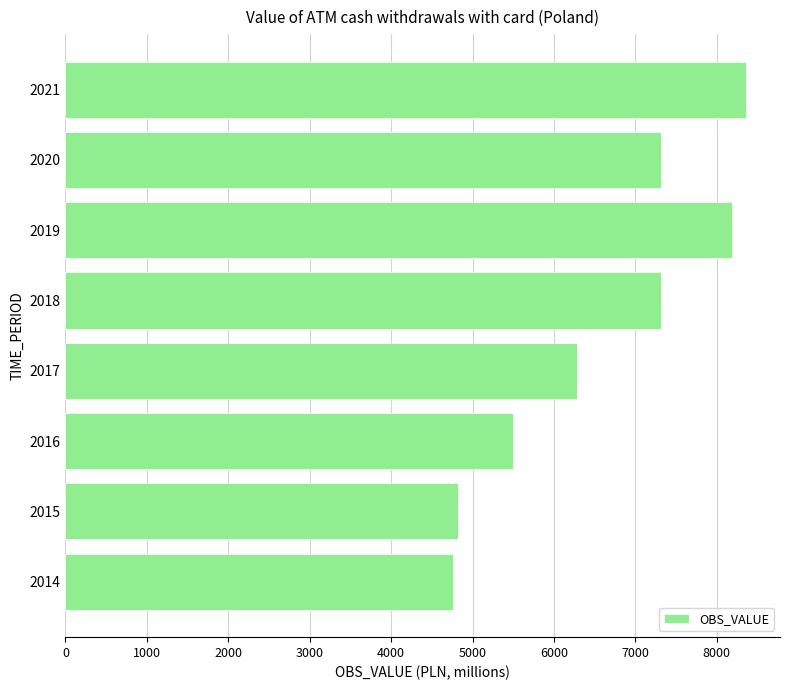

How many bars are there in total?

8